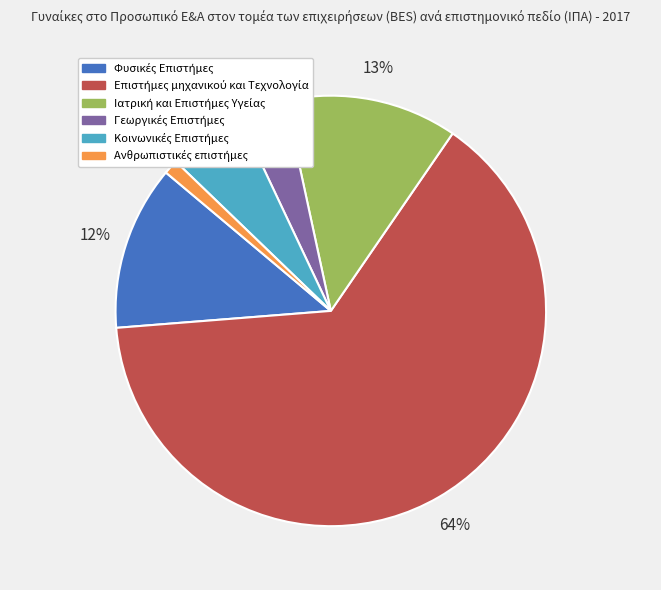

How many slices are in this pie chart?

6